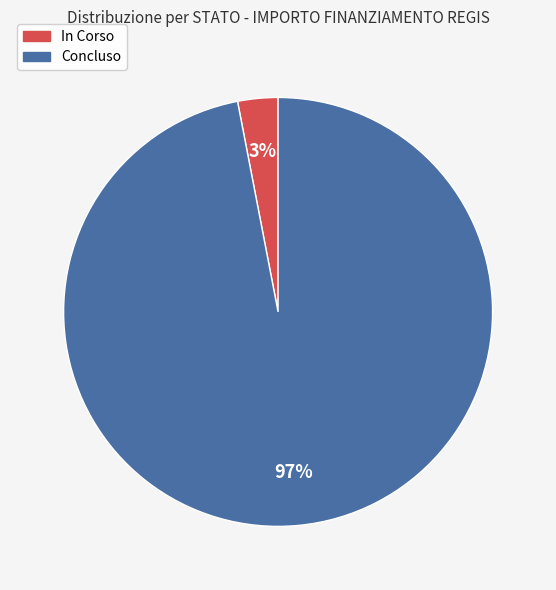

Is there a majority slice in this chart?

Yes